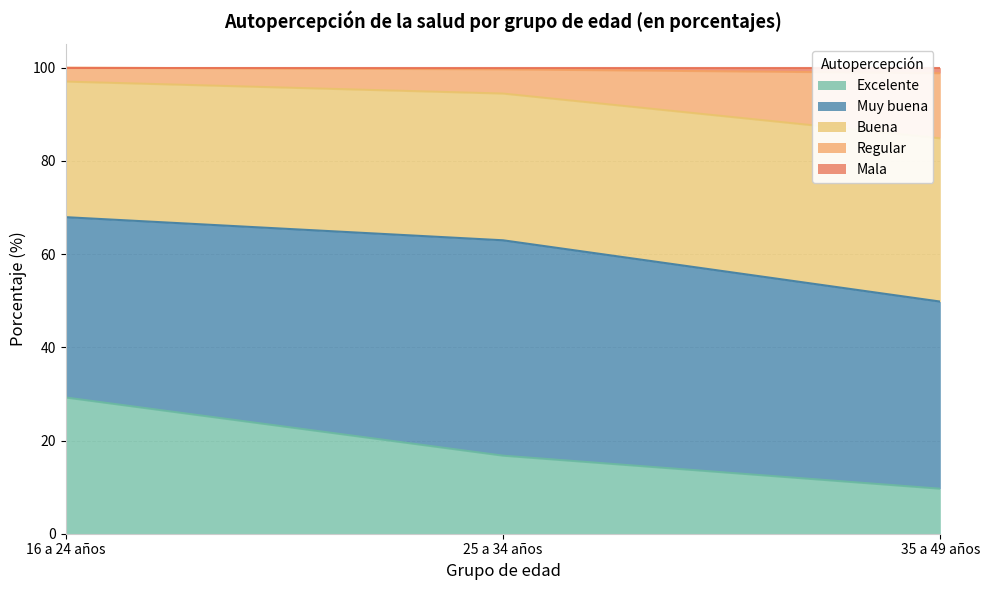

True or false: Excelente has a value of 16.7 at 25 a 34 años.

True